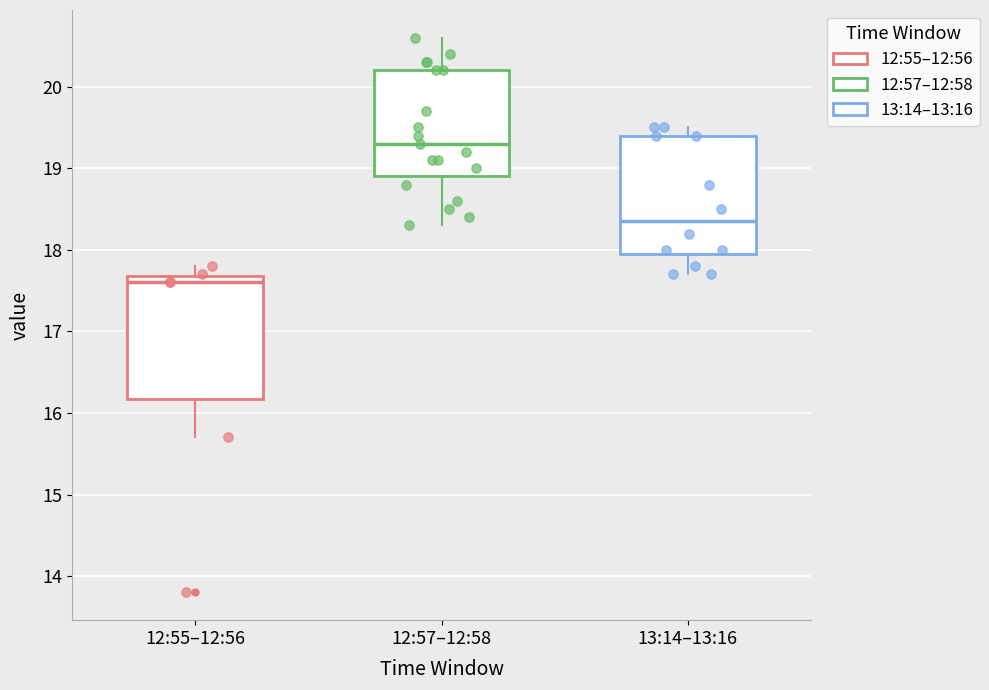

Where is the upper edge of the box for 12:55–12:56 on the y-axis? The values are not printed on the chart, so give them approximately, as read against the axis.

17.7